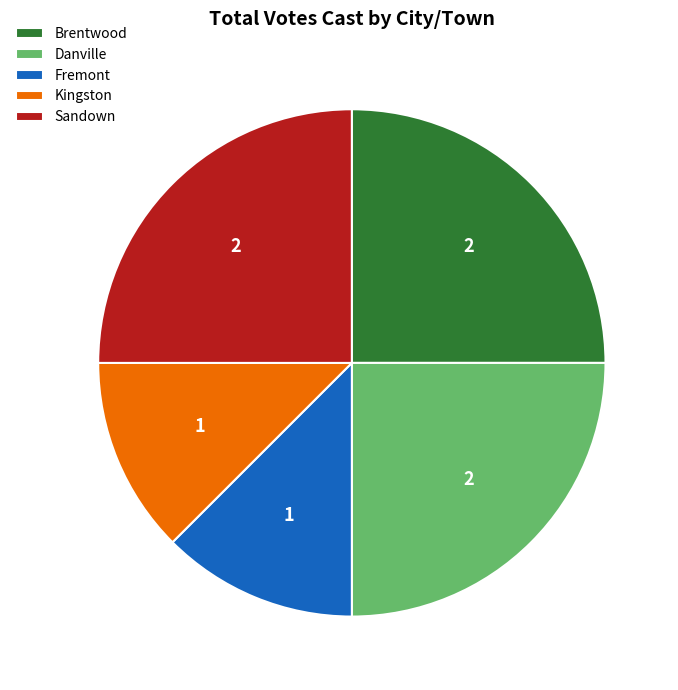

True or false: Sandown accounts for 25% of the total.

True